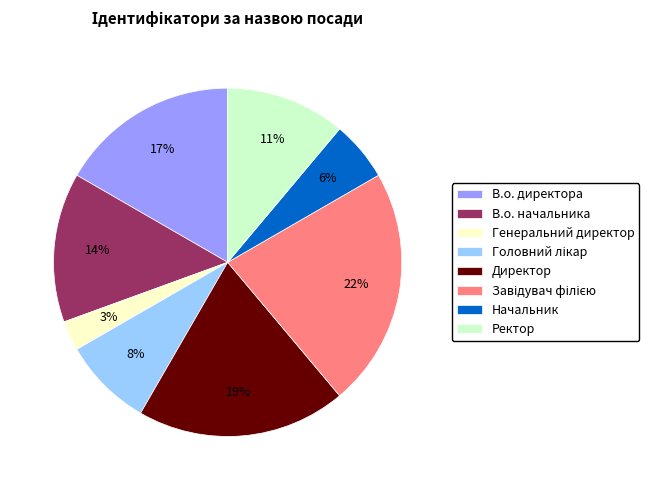

Does В.о. начальника account for over 50% of the chart?

No